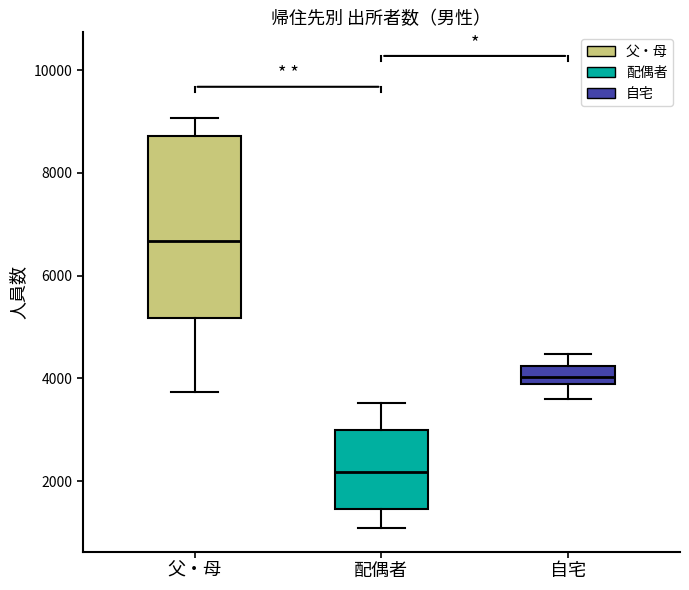

Reading left to right, read every box against the y-axis: the position of its median line, the range the box covers, and the ends of its whiskers. The values are not printed on the chart, so give them approximately, as read against the axis.

父・母: median 6600, box 5200 to 8800, whiskers 3800 to 9000
配偶者: median 2200, box 1400 to 3000, whiskers 1000 to 3600
自宅: median 4000, box 3800 to 4200, whiskers 3600 to 4400